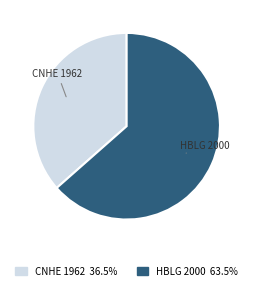

Rank the categories by value from highest to lowest.

HBLG 2000, CNHE 1962